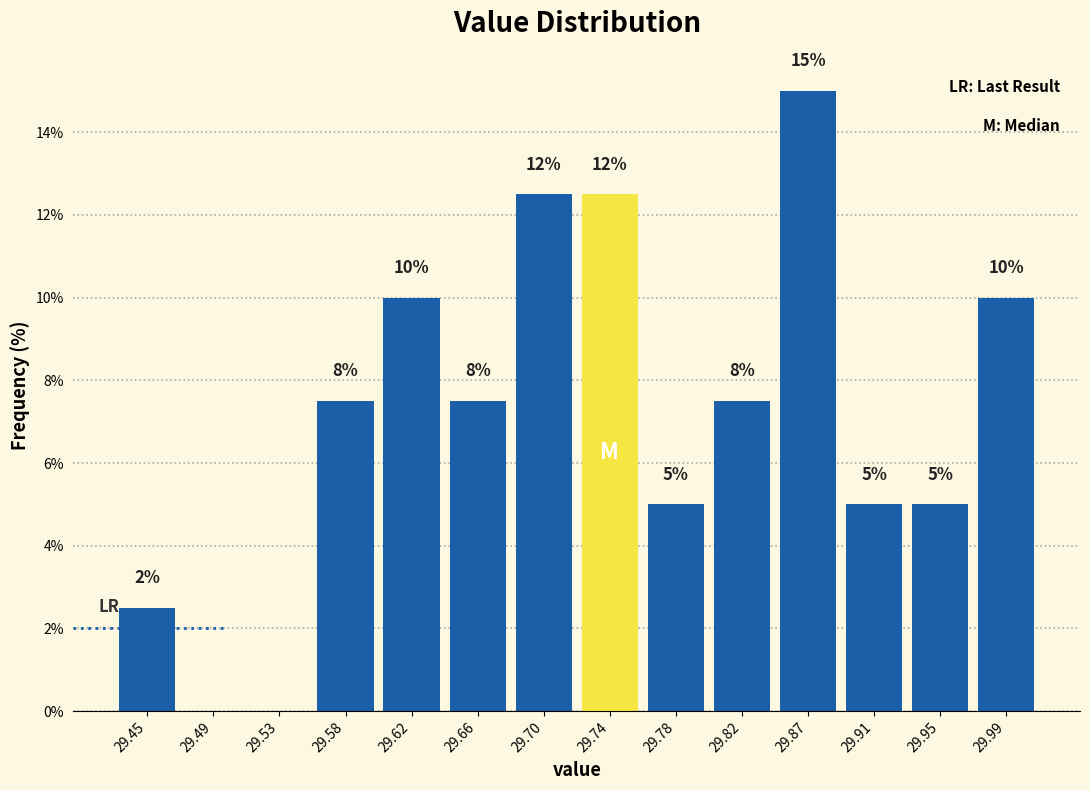

Over which range of the x-axis is the bar tallest?

29.845 to 29.885